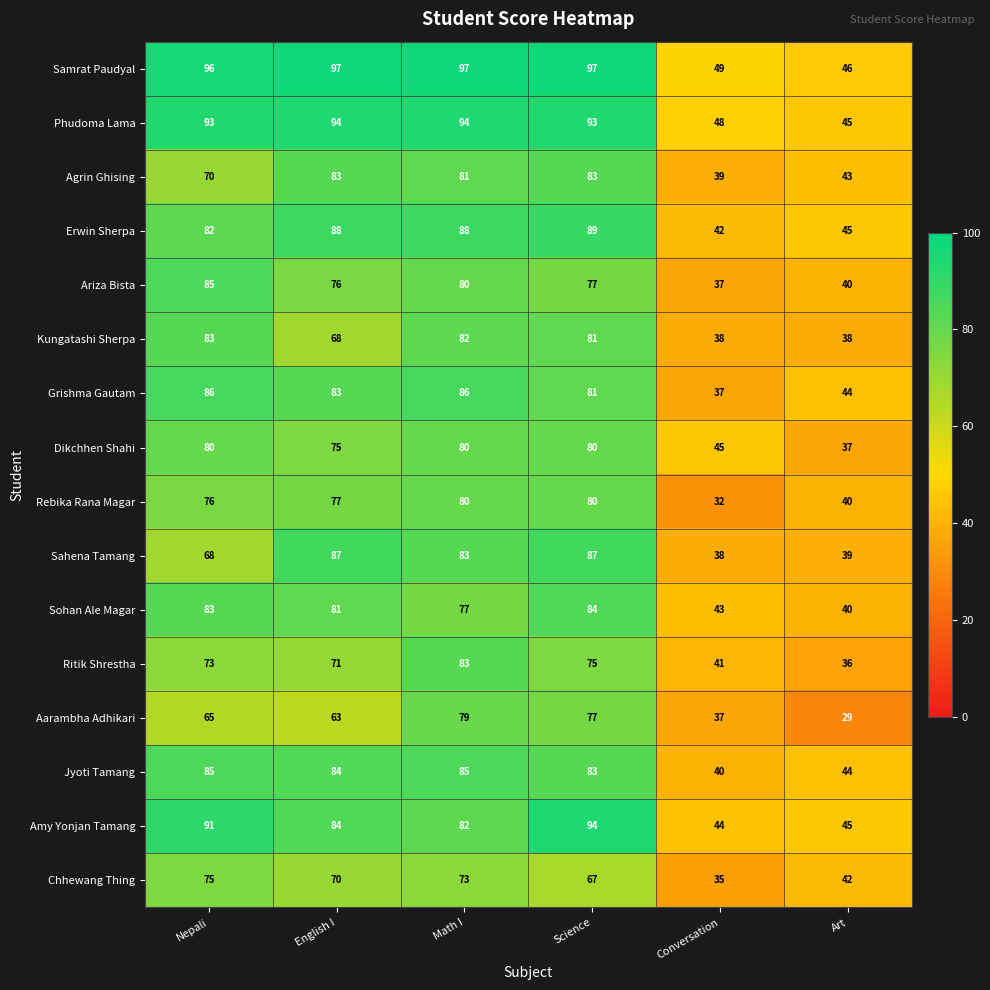

Which series has the largest range (max minus min)?

Samrat Paudyal